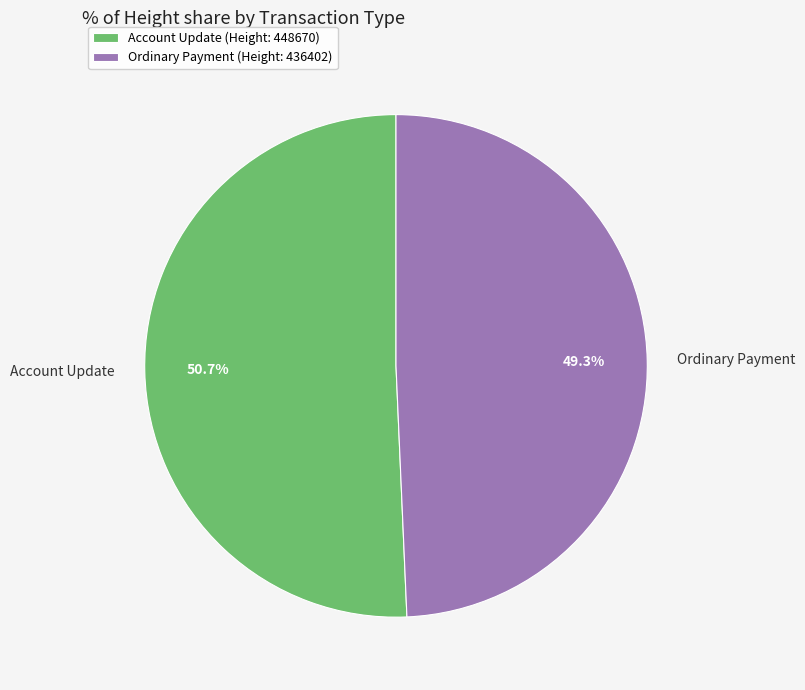

Count the number of slices in the pie.

2